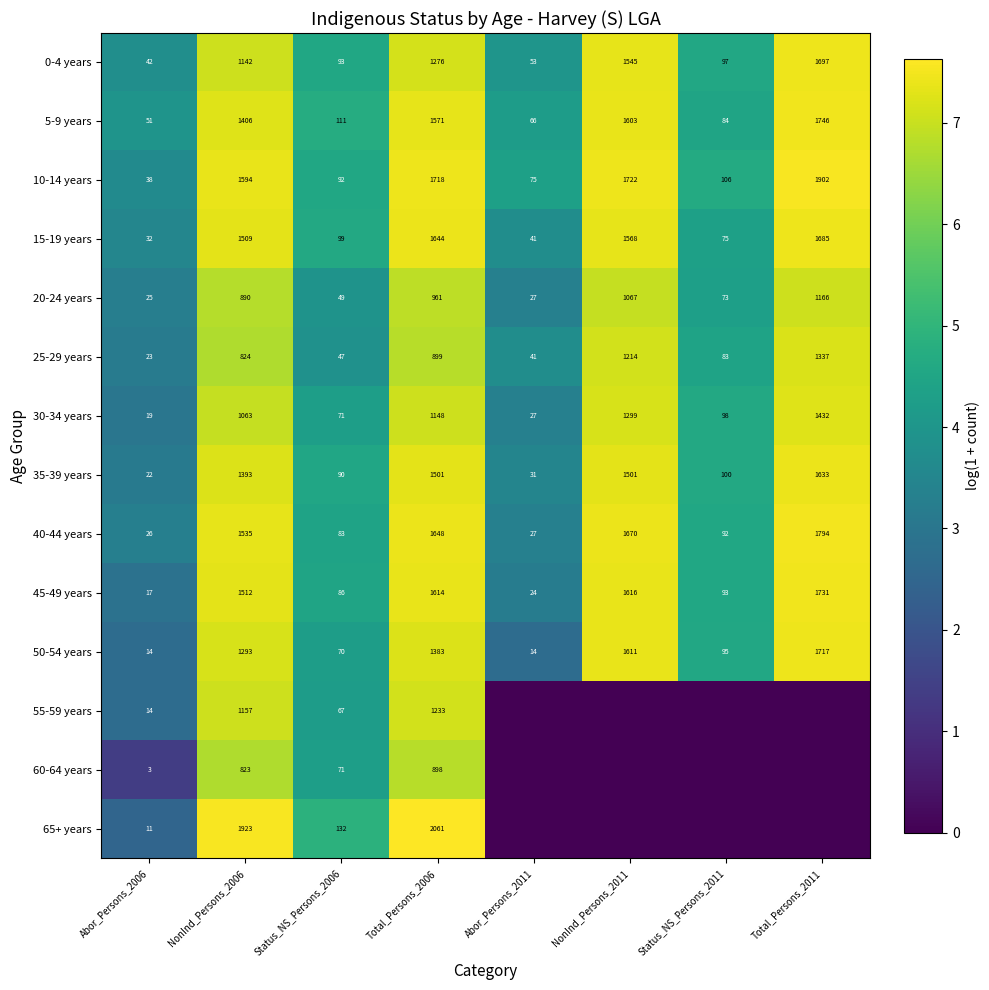

The value of 25-29 years at NonInd_Persons_2011 is 1898. True or false?

False